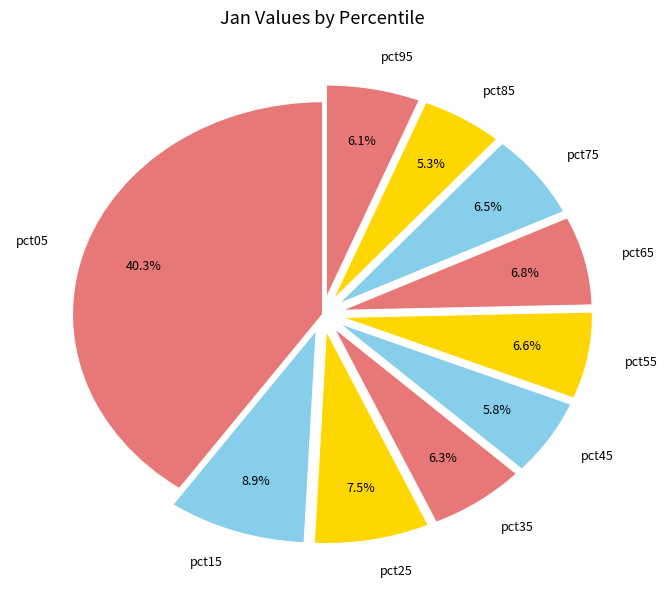

How much of the chart is everything except pct25?

92.5%